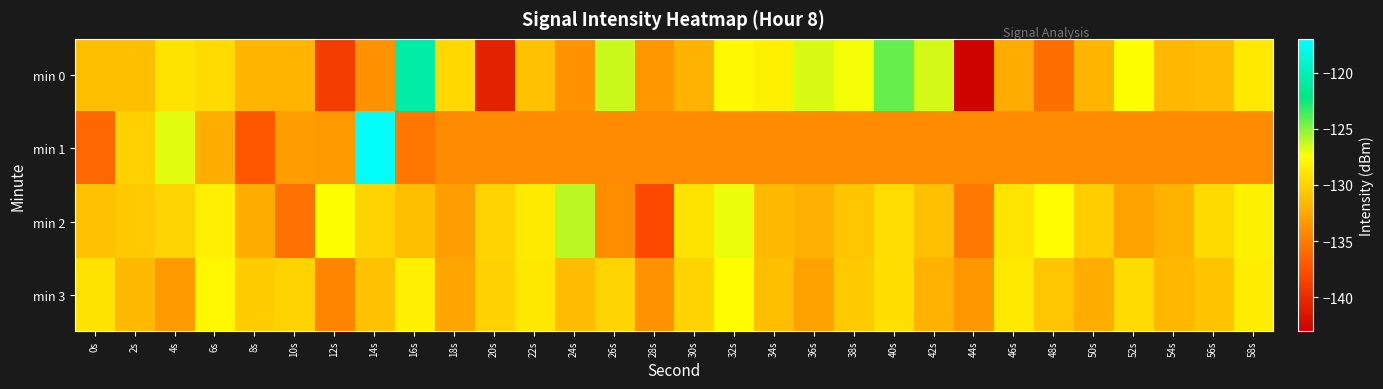

Which has a higher value, 58s or 12s?

58s